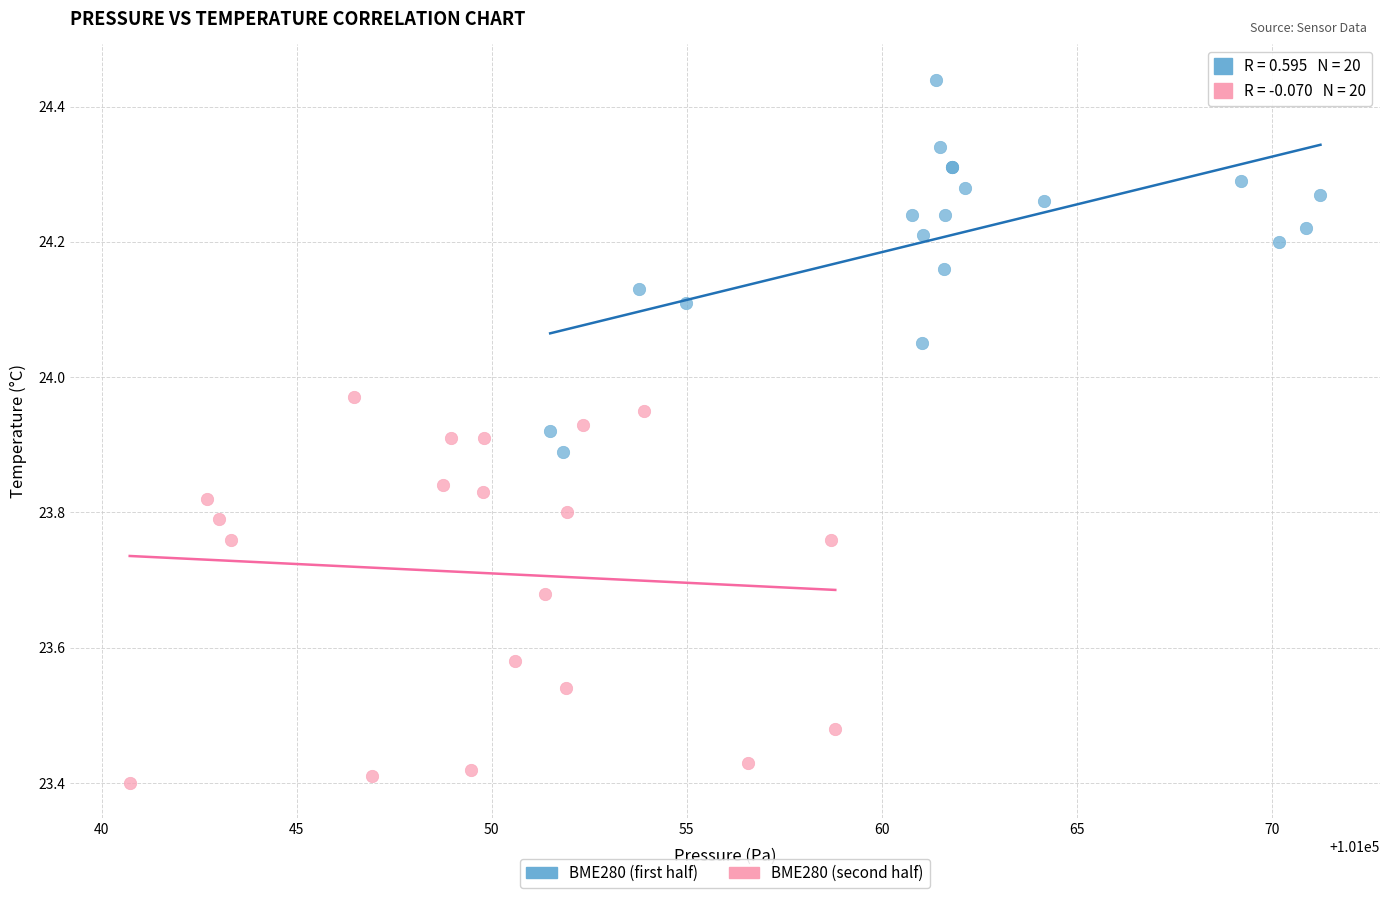

Which series reaches the minimum Y coordinate?

BME280 (second half)